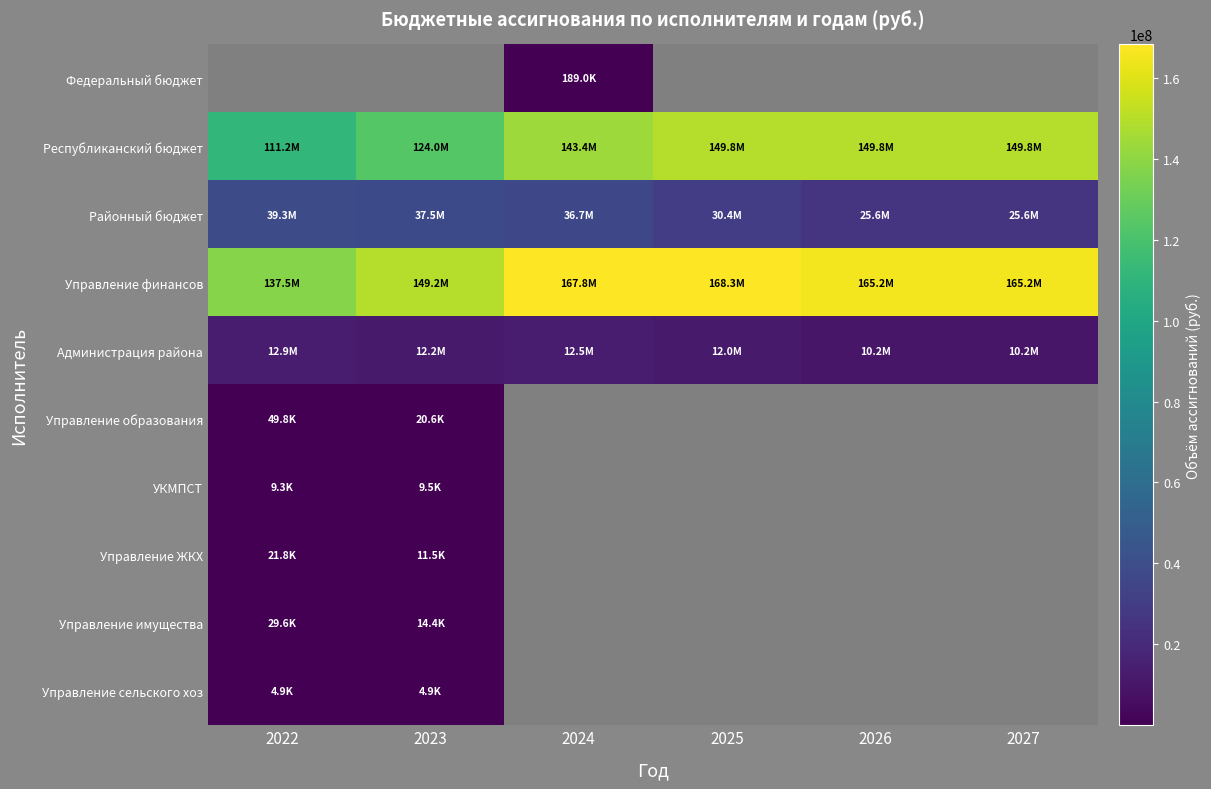

What value does the Федеральный бюджет series have at 2024?

189038.9